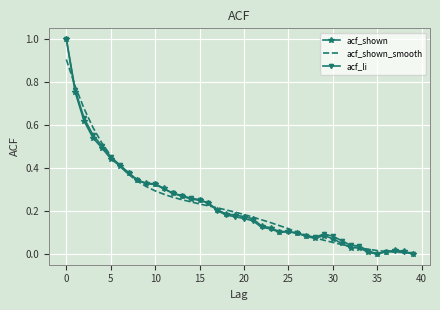

What is the maximum value shown in the chart?

1.0